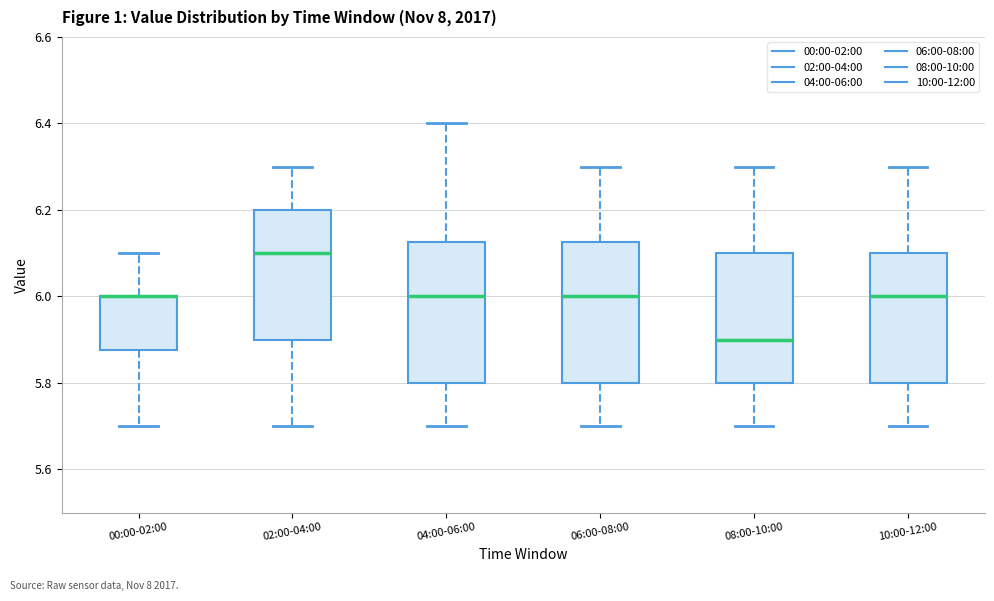

Reading left to right, read every box against the y-axis: the position of its median line, the range the box covers, and the ends of its whiskers. The values are not printed on the chart, so give them approximately, as read against the axis.

00:00-02:00: median 6.00 (drawn on the box's upper edge), box 5.88 to 6.00, whiskers 5.70 to 6.10
02:00-04:00: median 6.10, box 5.90 to 6.20, whiskers 5.70 to 6.30
04:00-06:00: median 6.00, box 5.80 to 6.12, whiskers 5.70 to 6.40
06:00-08:00: median 6.00, box 5.80 to 6.12, whiskers 5.70 to 6.30
08:00-10:00: median 5.90, box 5.80 to 6.10, whiskers 5.70 to 6.30
10:00-12:00: median 6.00, box 5.80 to 6.10, whiskers 5.70 to 6.30